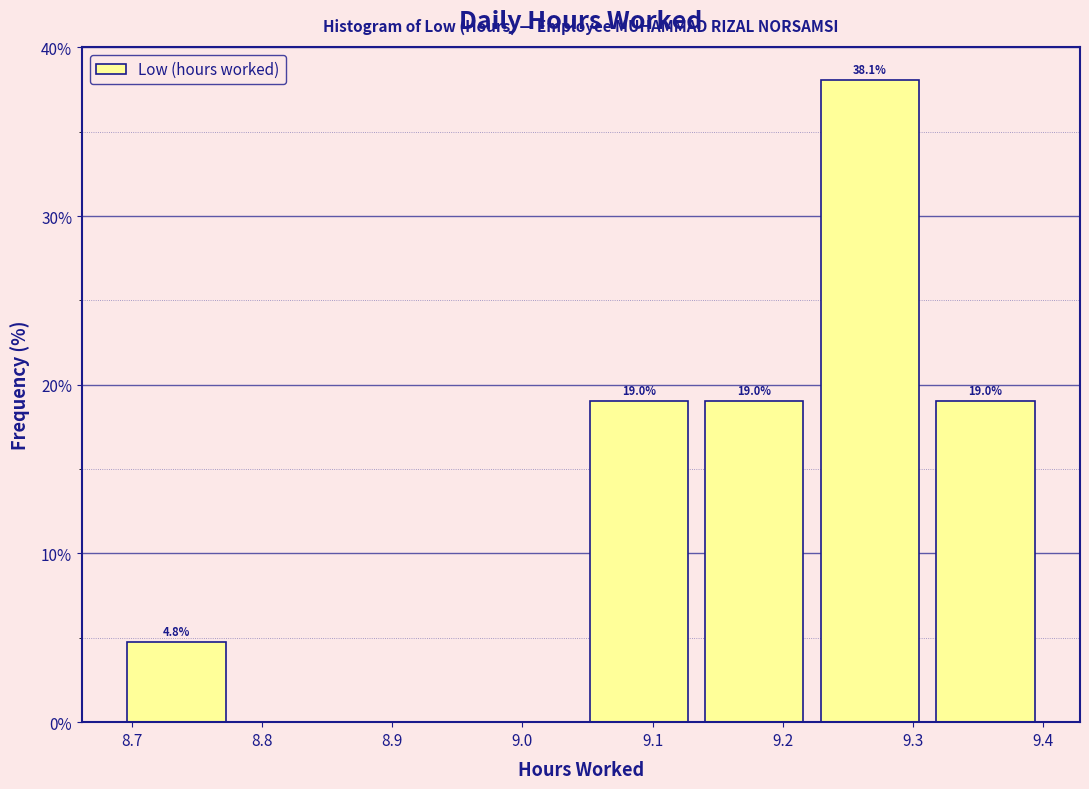

Which range on the x-axis has the tallest bar?

9.22 to 9.31